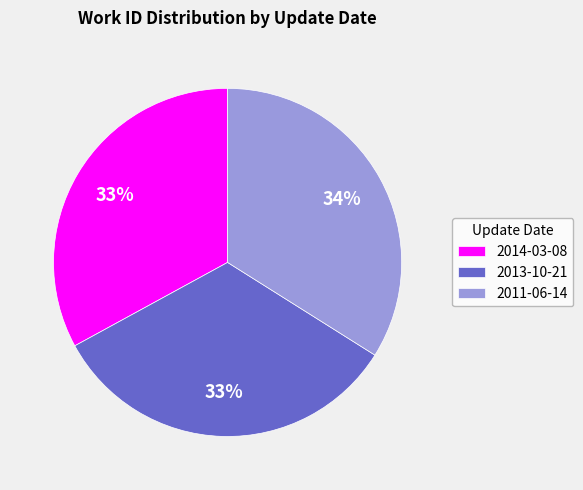

Which slice is the largest?

2011-06-14